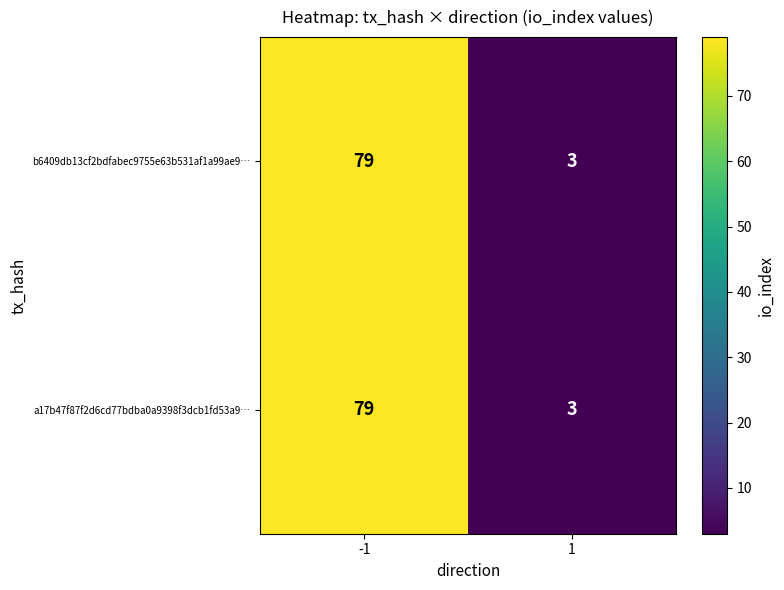

Is the value of a17b47f87f2d6cd77bdba0a9398f3dcb1fd53a9… at 1 greater than the value of b6409db13cf2bdfabec9755e63b531af1a99ae9… at -1?

No